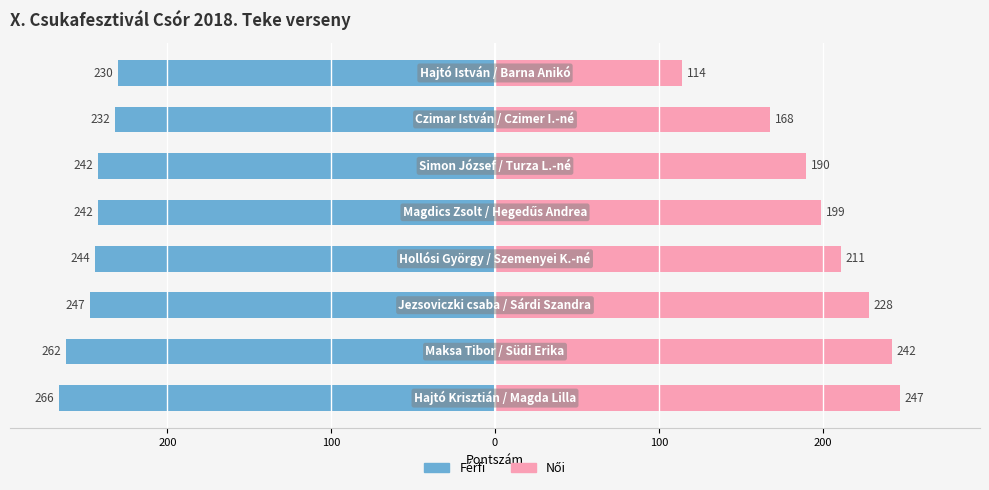

At how many categories does at least one series exceed -81?

8